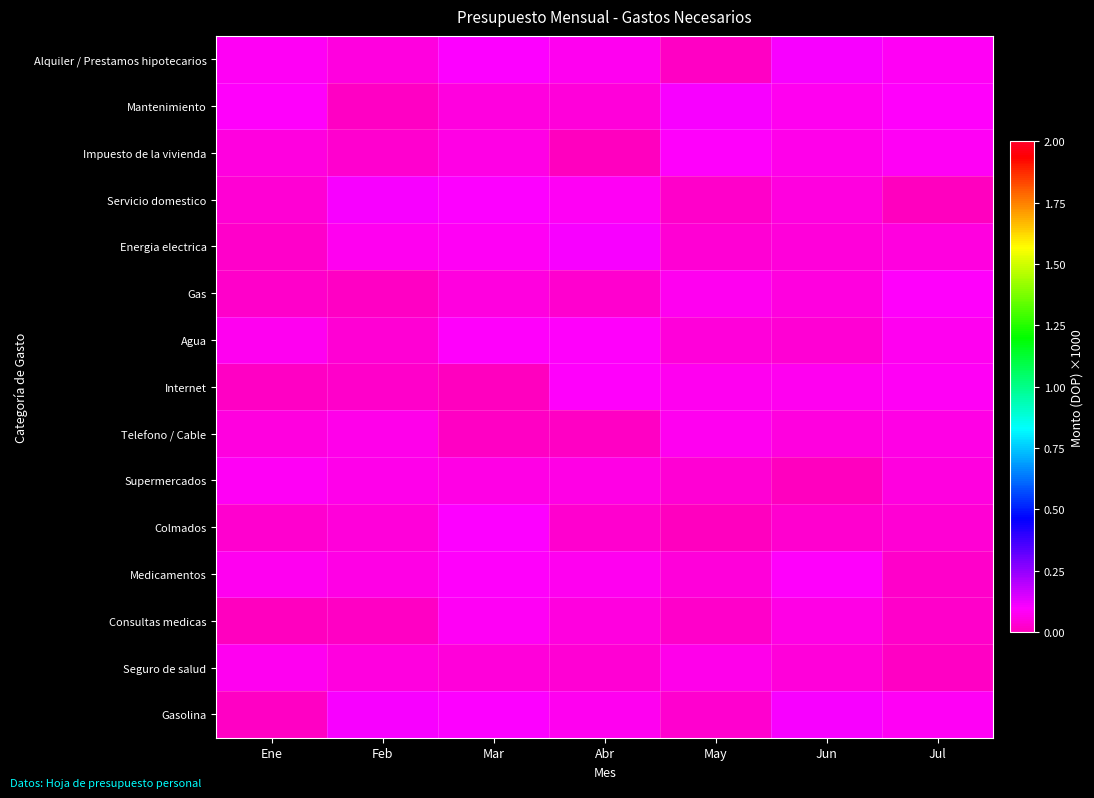

What is the total value across all series at Jun?

0.9